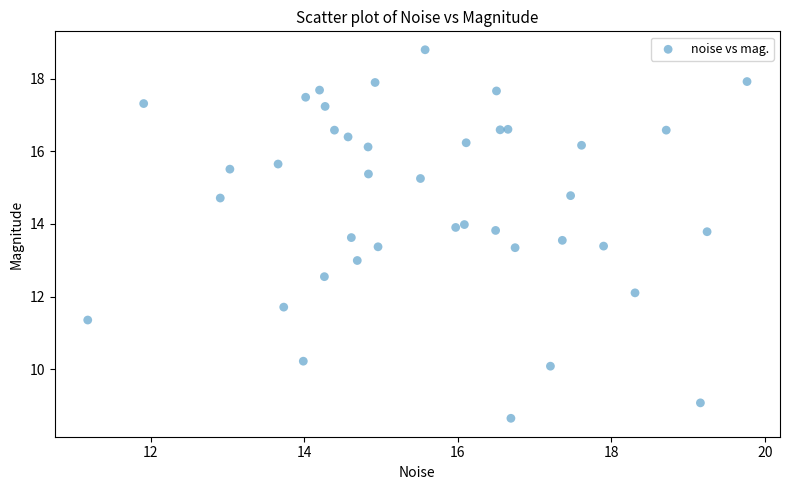

What is the range of Y values (max minus min)?

10.1